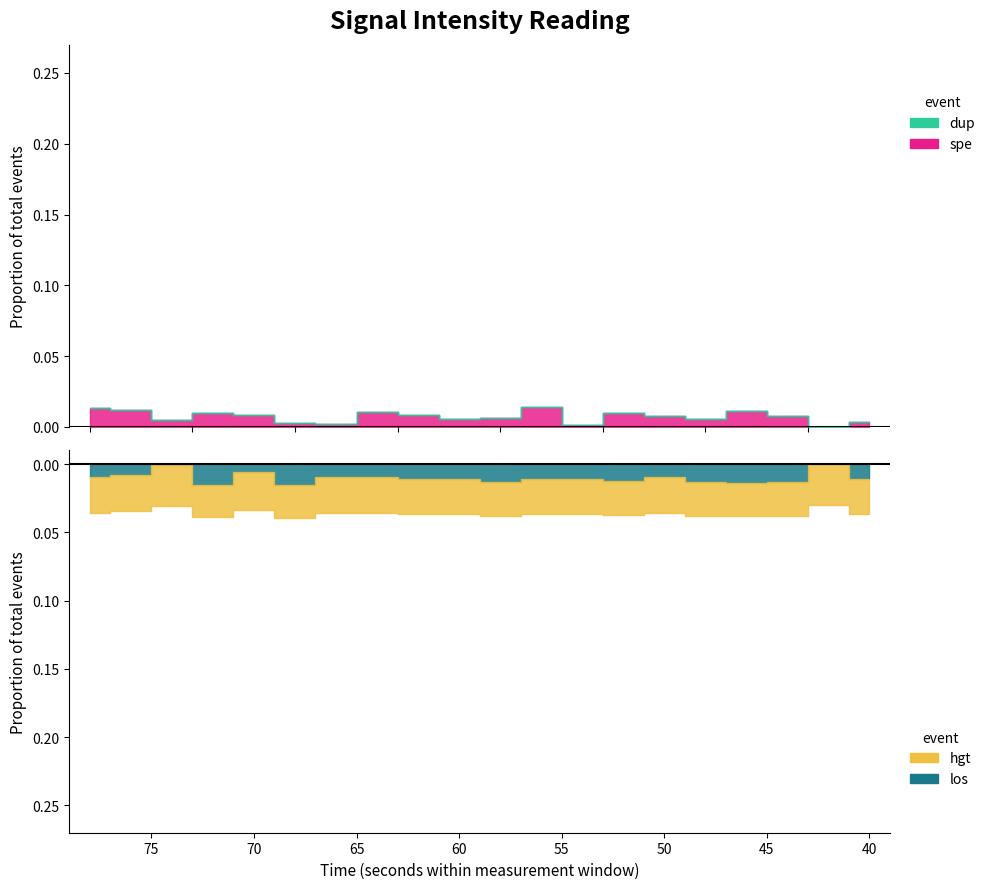

The value at 24 is -42.9. True or false?

False